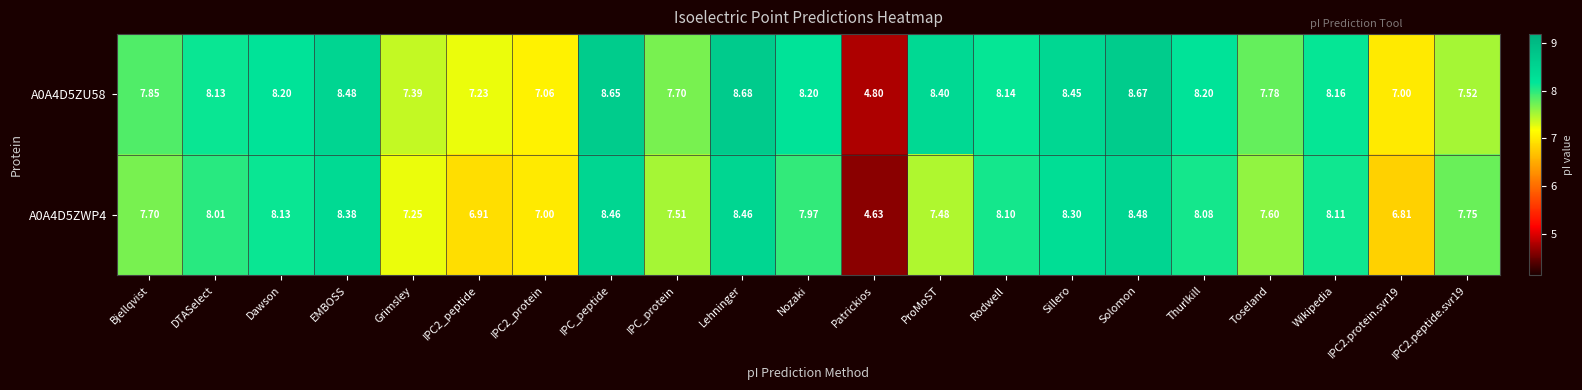

Where does the A0A4D5ZWP4 series first go above 7?

Bjellqvist